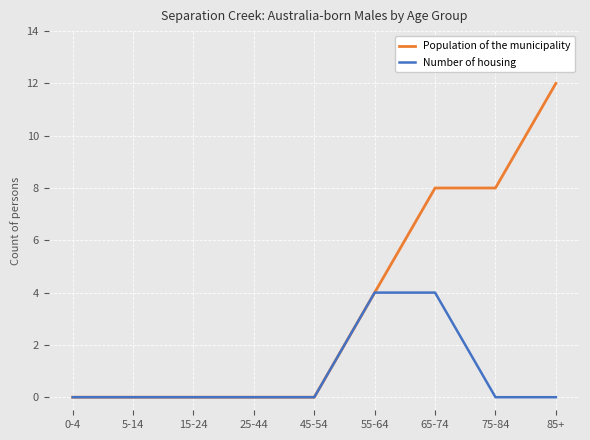

What is the spread (max minus min) of values at 75-84?

8